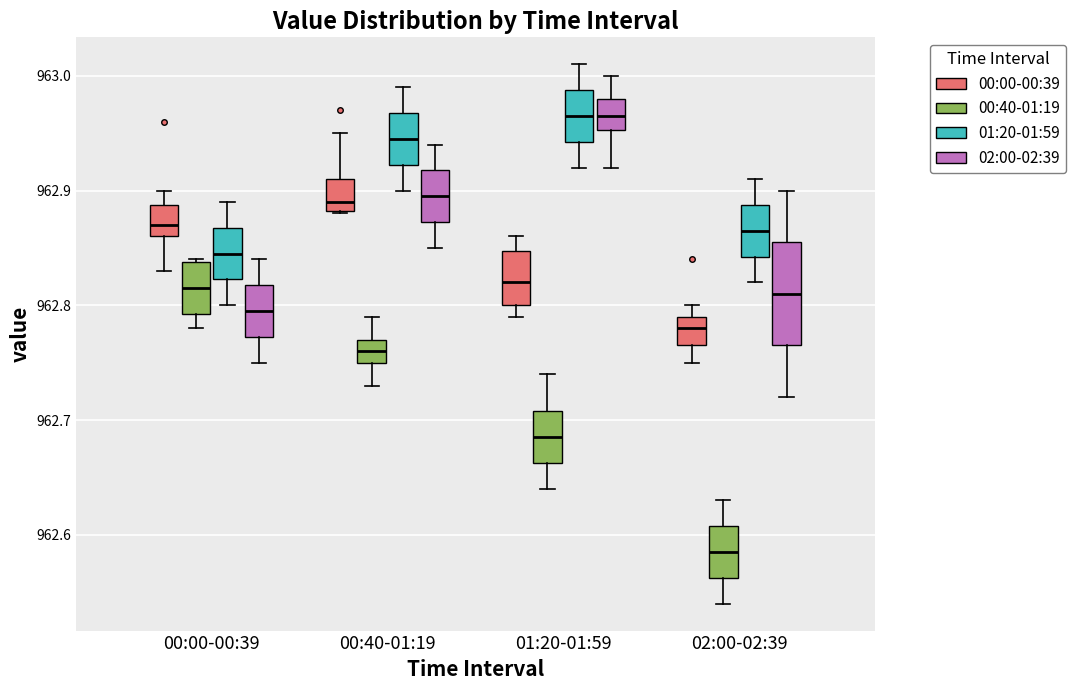

Where is the lower edge of the box for 01:20-01:59 (00:00-00:39) on the y-axis? The values are not printed on the chart, so give them approximately, as read against the axis.

962.80